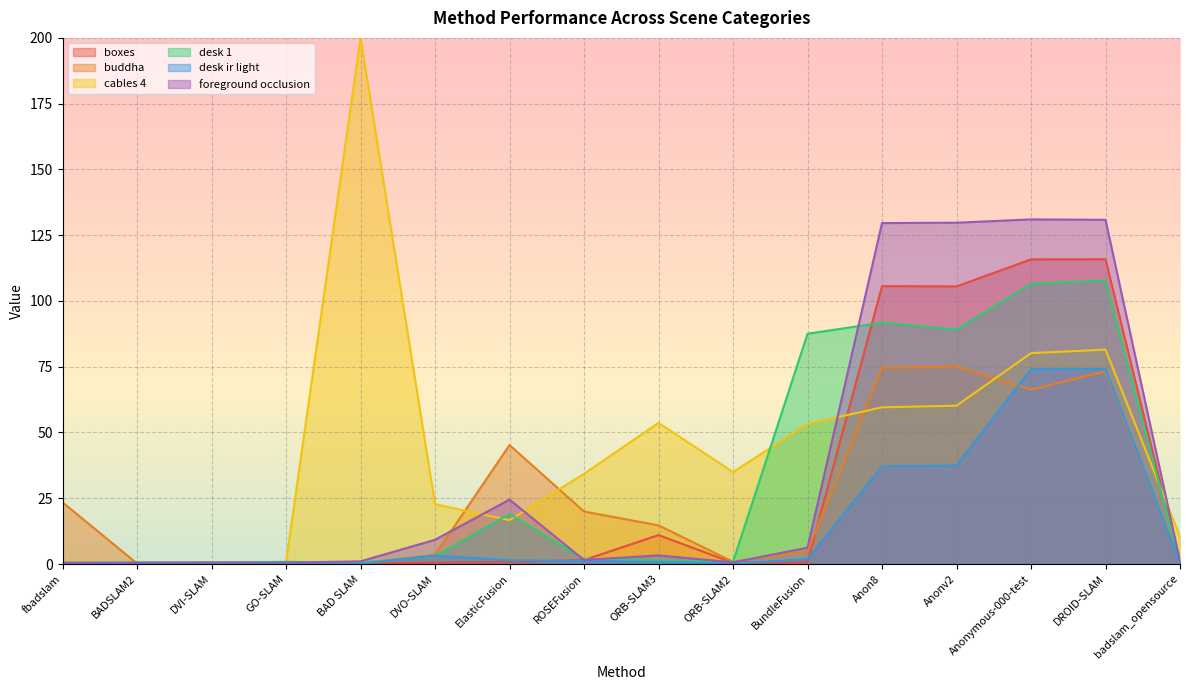

At which category does the chart reach its minimum across all series?

badslam_opensource